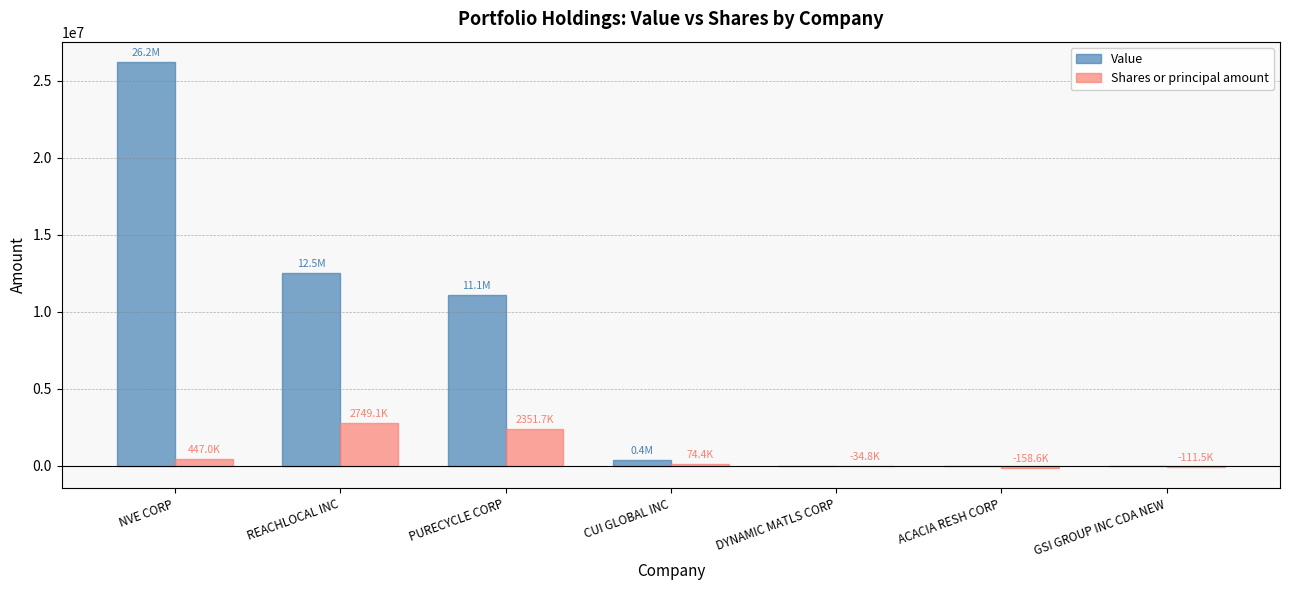

Where is Value nearest to the value 13109000?

REACHLOCAL INC